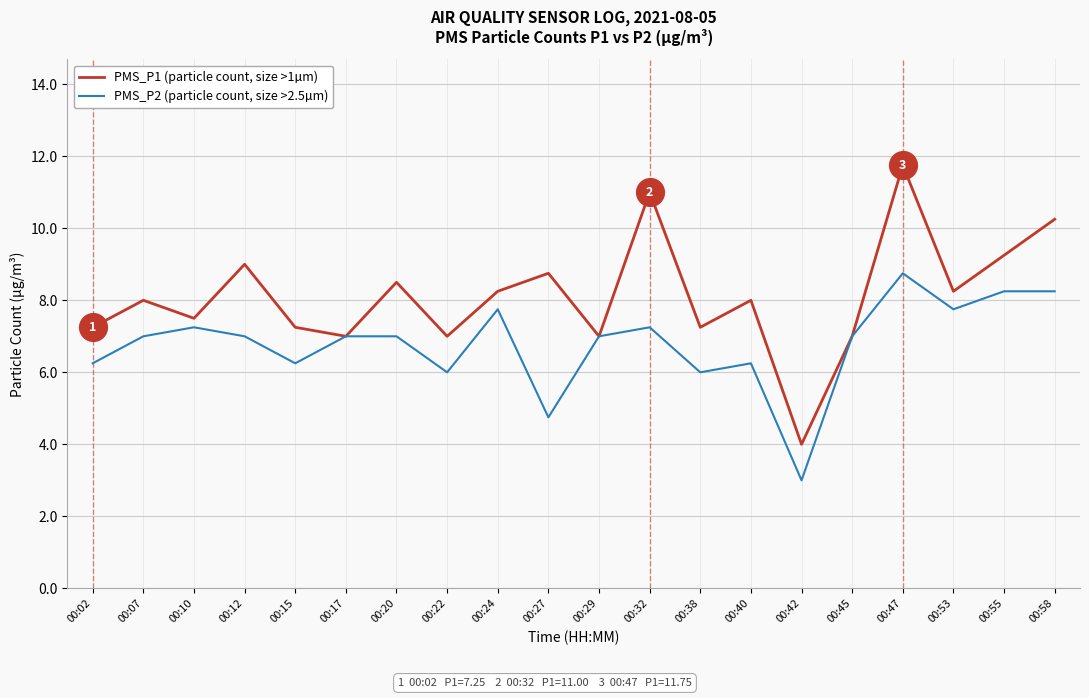

What is the approximate value of PMS_P1 (particle count, size >1µm) at 00:10?

7.5